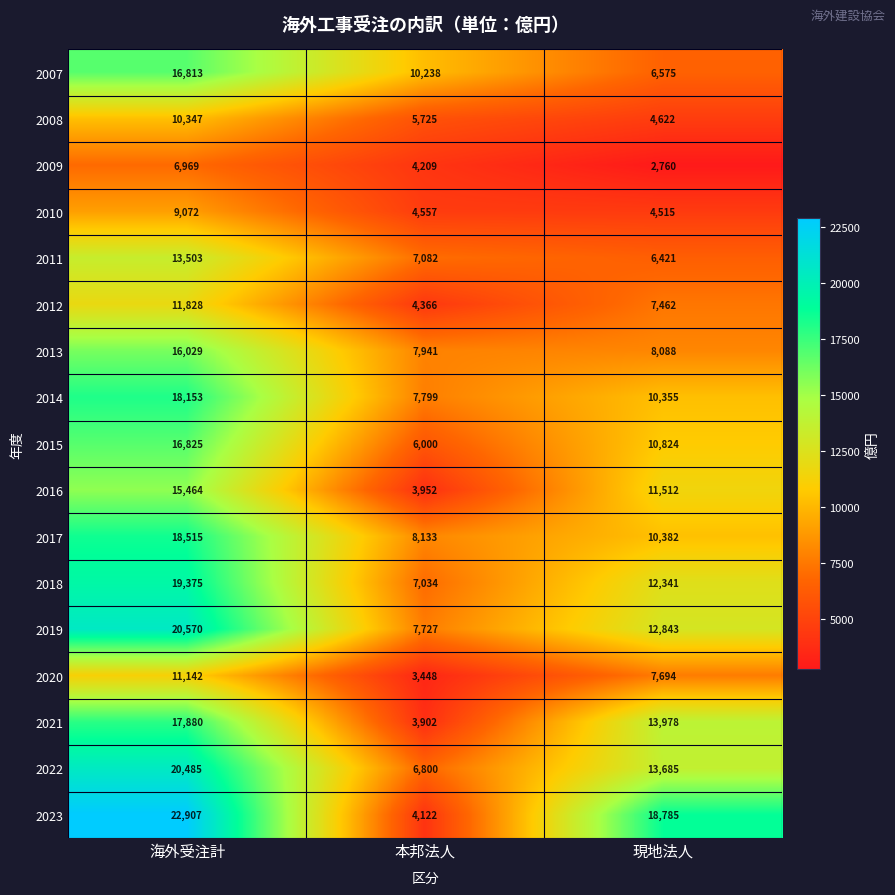

What is the difference between the second highest and minimum values in the 2021 series?

10076